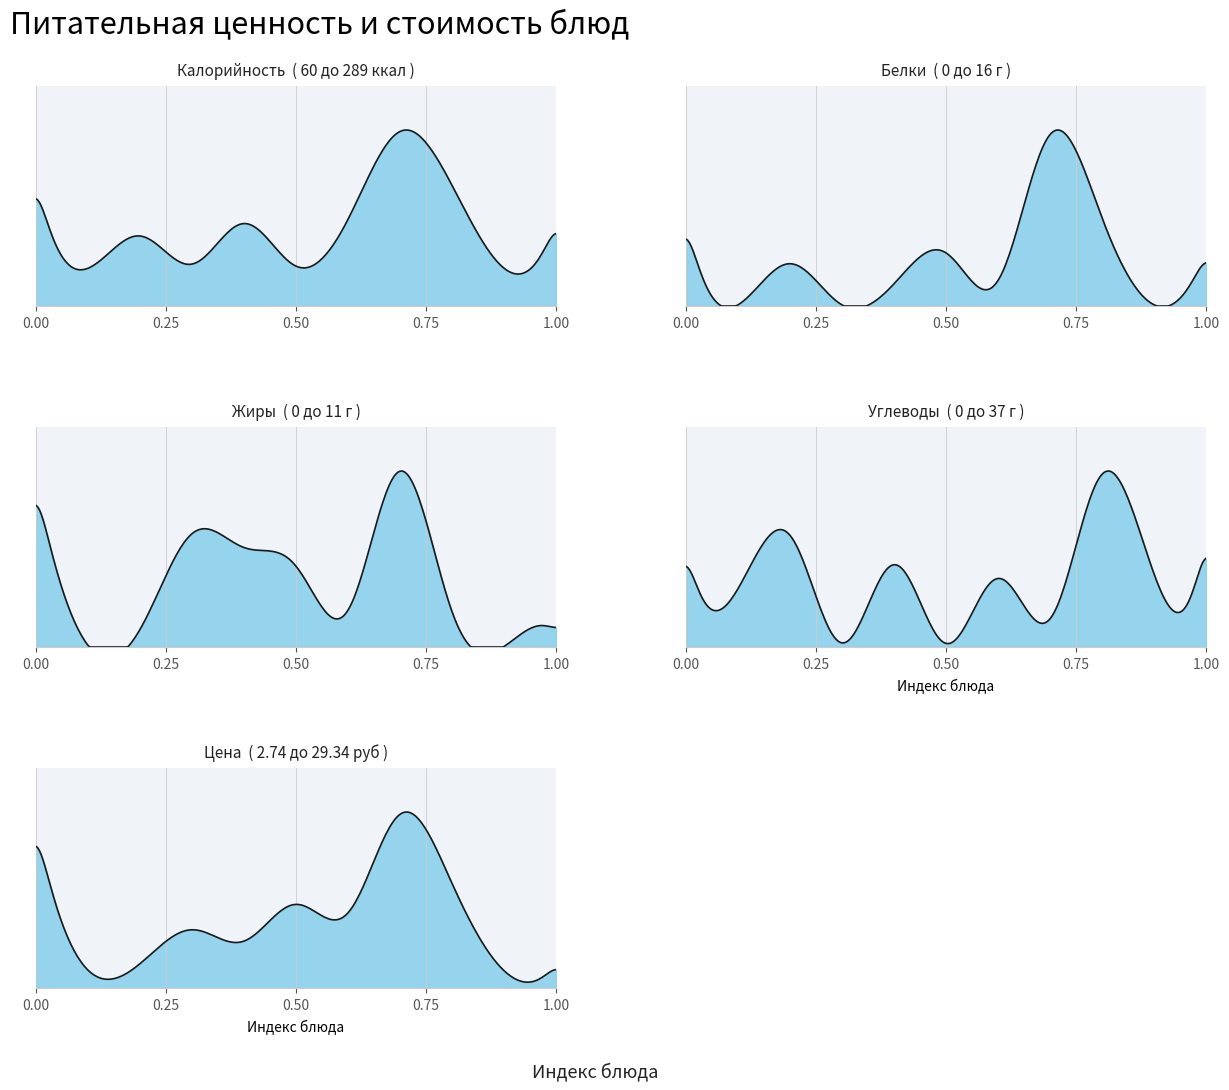

What are all the series names shown in the legend?

Калорийность, Белки, Жиры, Углеводы, Цена